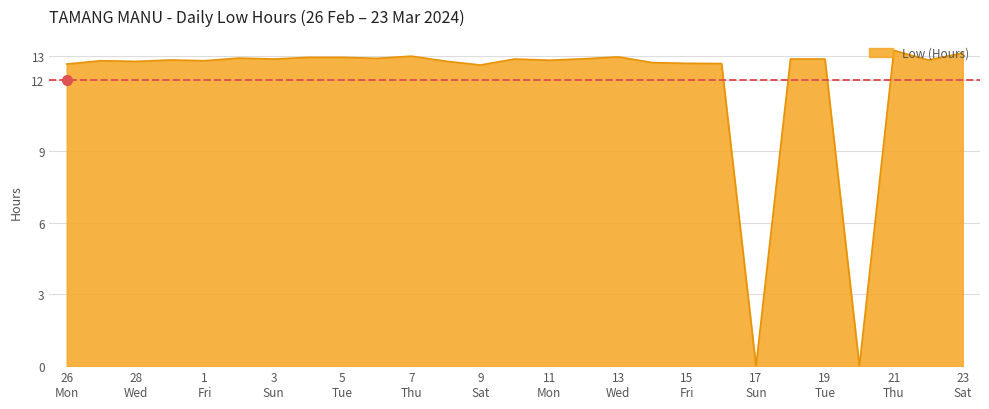

What is the maximum value shown in the chart?

13.2